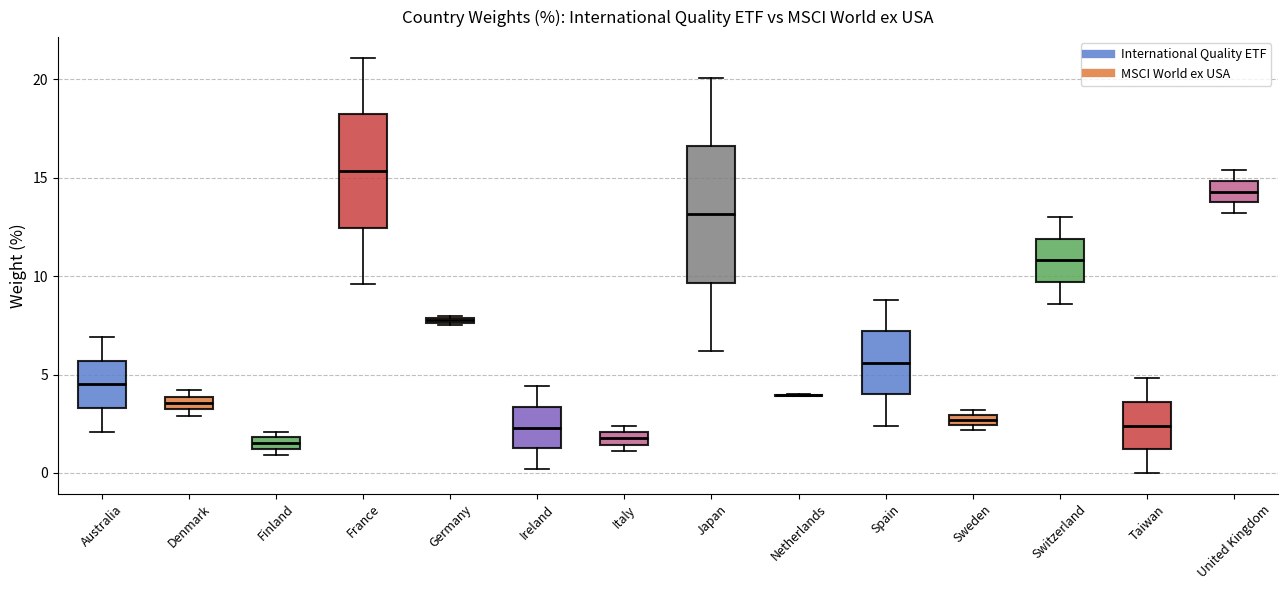

Comparing the boxes themselves (not the whiskers), which one is the tallest?

Japan